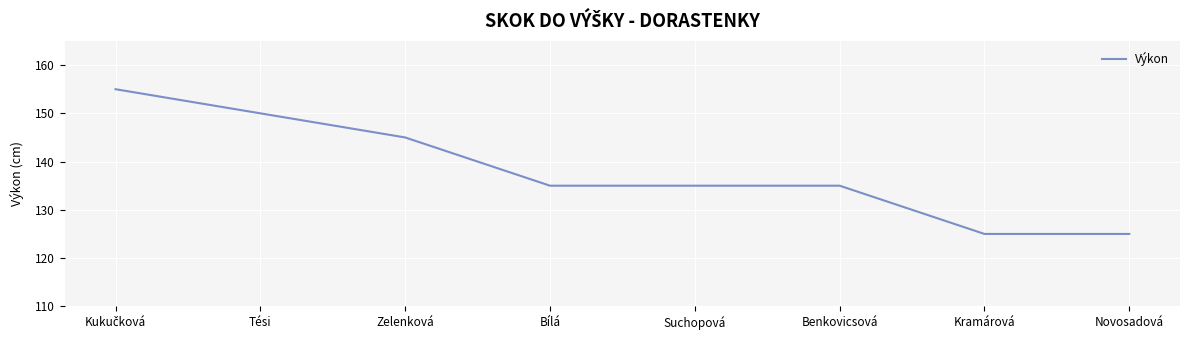

How many categories are shown in the chart?

8